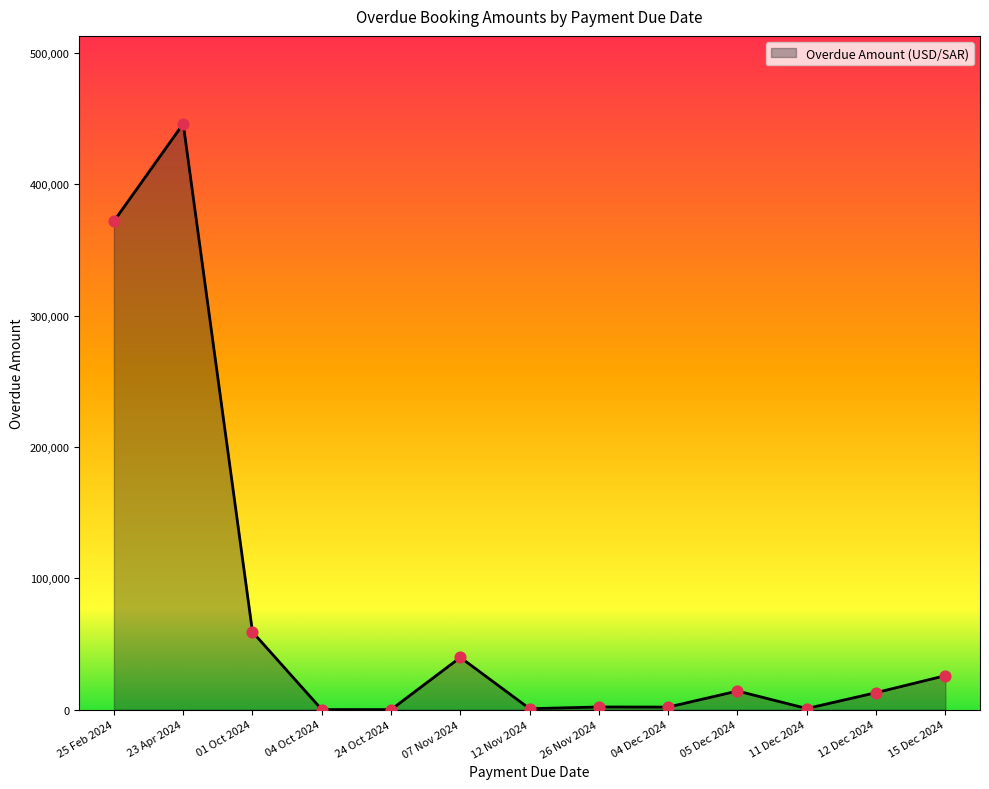

Approximately how many times larger is the value at 15 Dec 2024 compared to 05 Dec 2024?

1.8